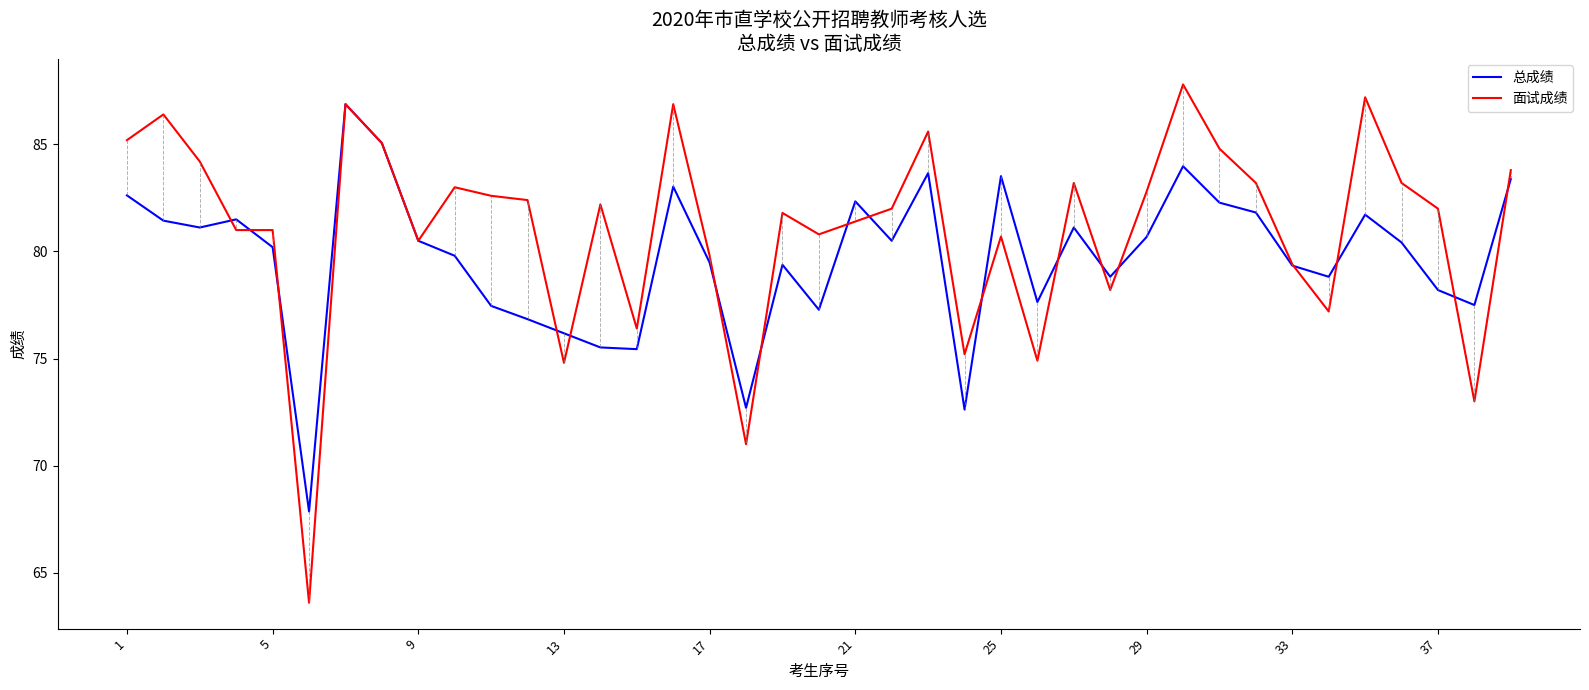

What are all the series names shown in the legend?

总成绩, 面试成绩